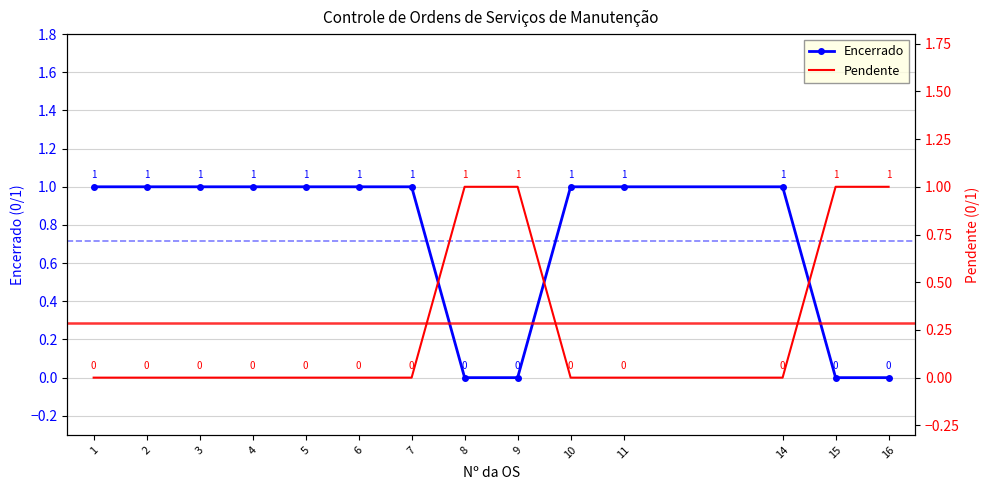

Between which two adjacent categories do Encerrado and Pendente first intersect?

7 and 8